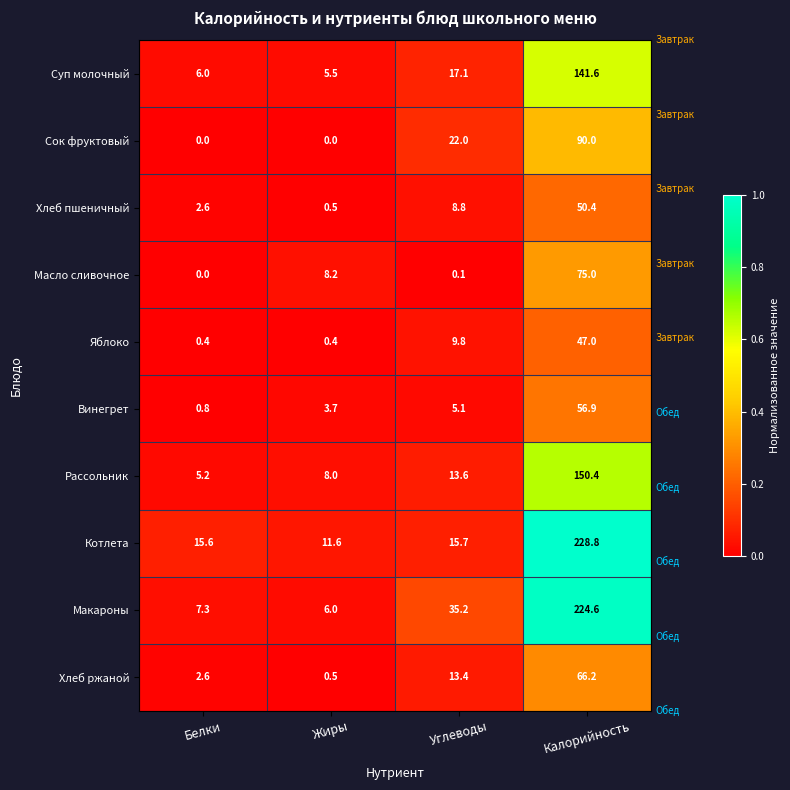

What is the spread (max minus min) of values at Калорийность?

181.8